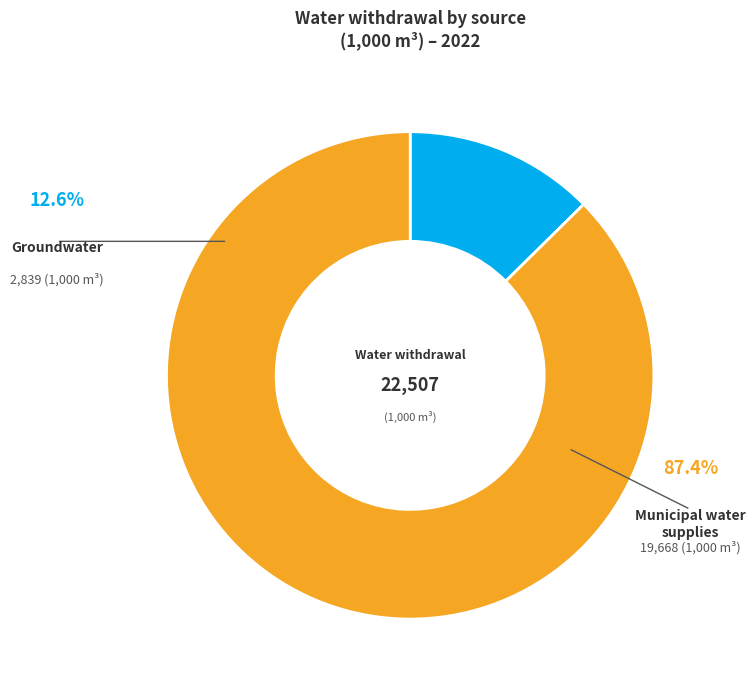

What is the largest slice in the pie chart?

Municipal water supplies